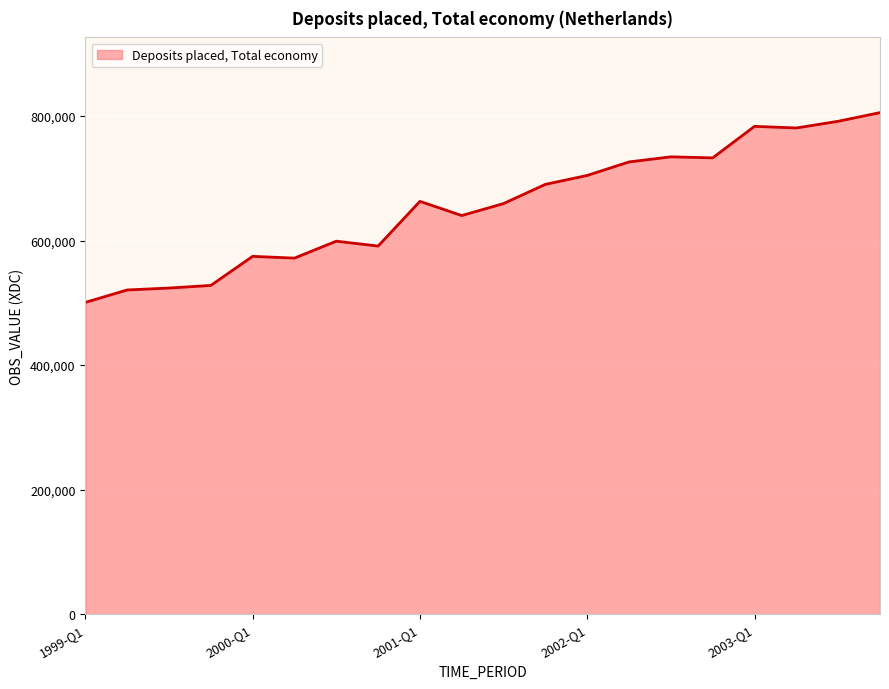

What is the smallest value displayed?

500724